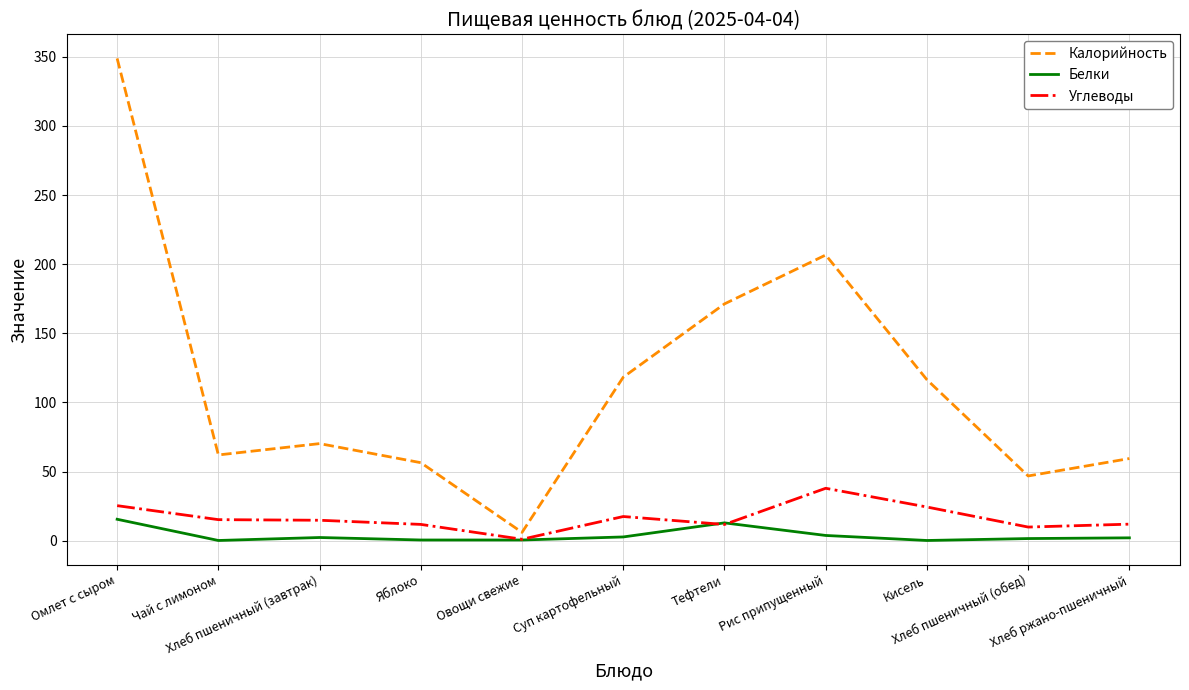

Where is the first local maximum for Калорийность?

Хлеб пшеничный (завтрак)